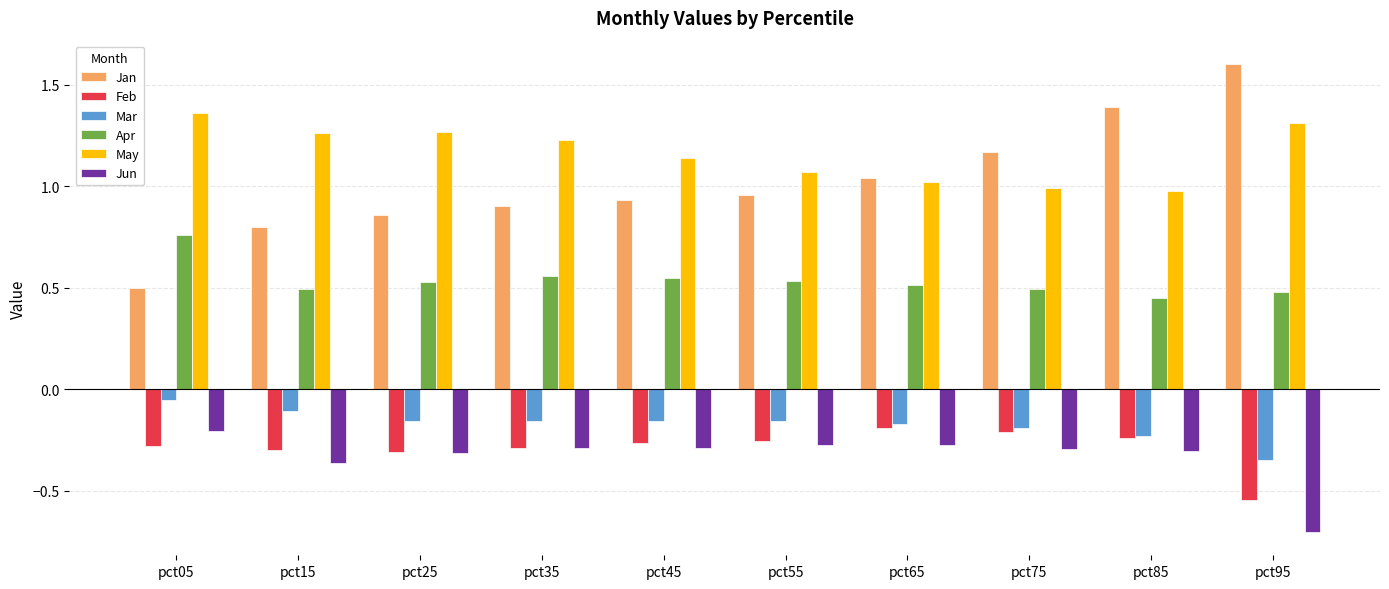

Which series has the widest spread of values?

Jan